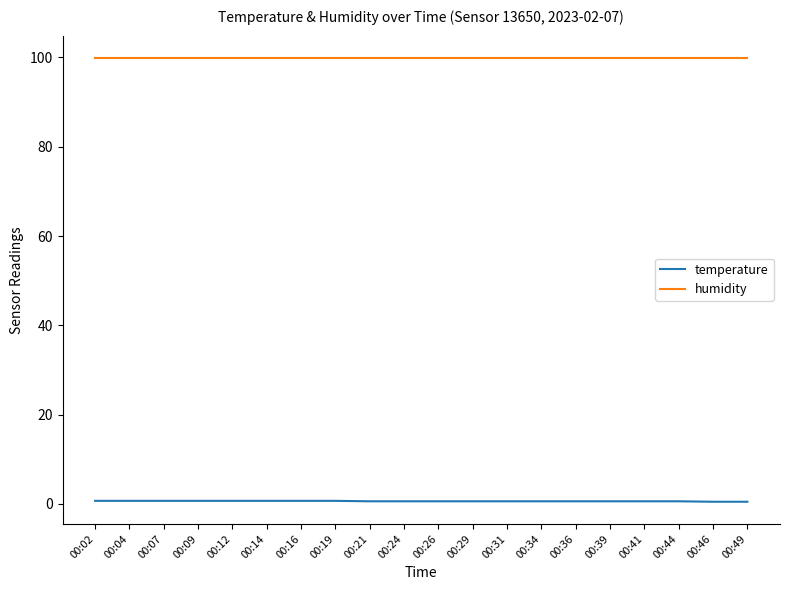

Rank the series by their maximum value, from lowest to highest.

temperature, humidity